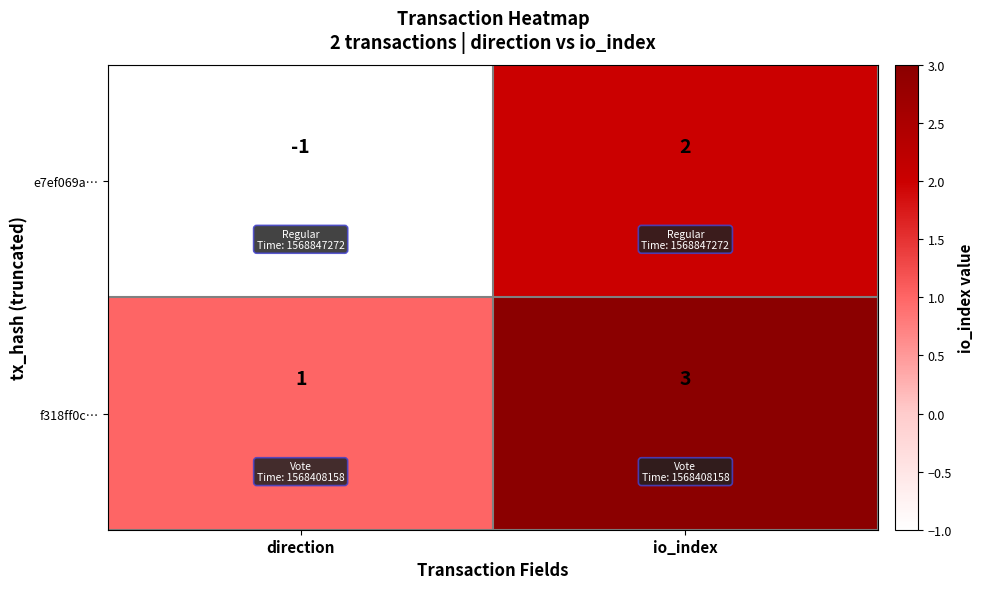

Reading left to right, transcribe all the data shown in this chart.

e7ef069a…: direction=-1	io_index=2
f318ff0c…: direction=1	io_index=3